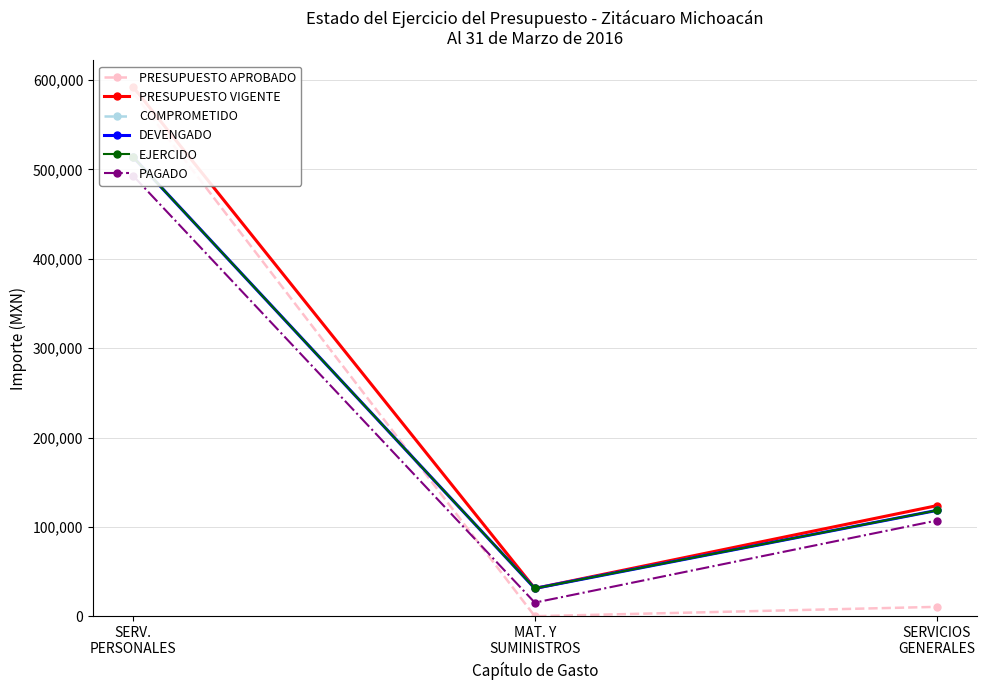

Which category has the highest value in the PRESUPUESTO VIGENTE series?

SERV.
PERSONALES